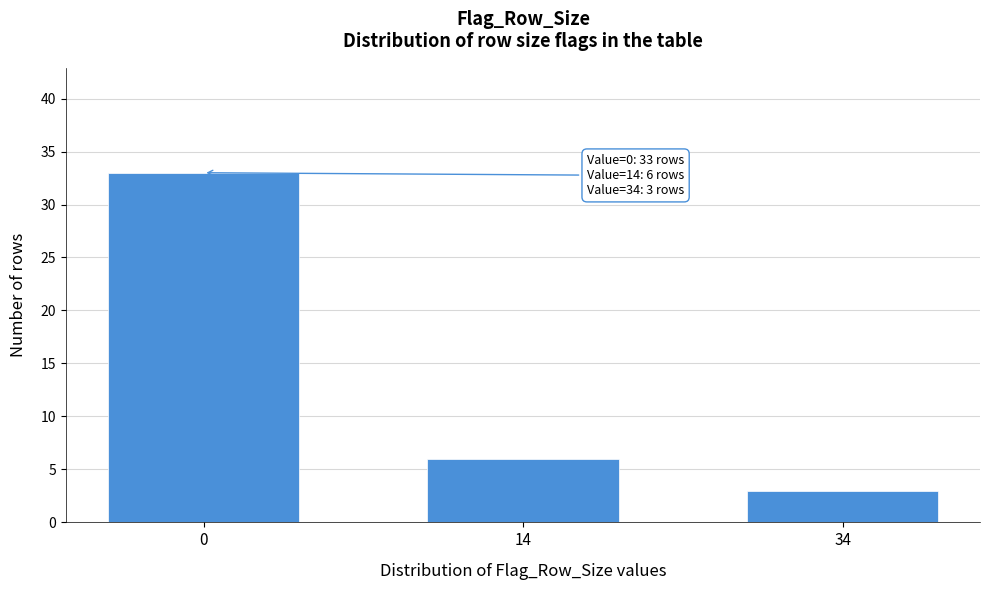

Reading left to right, transcribe all the data shown in this chart.

0=33	14=6	34=3